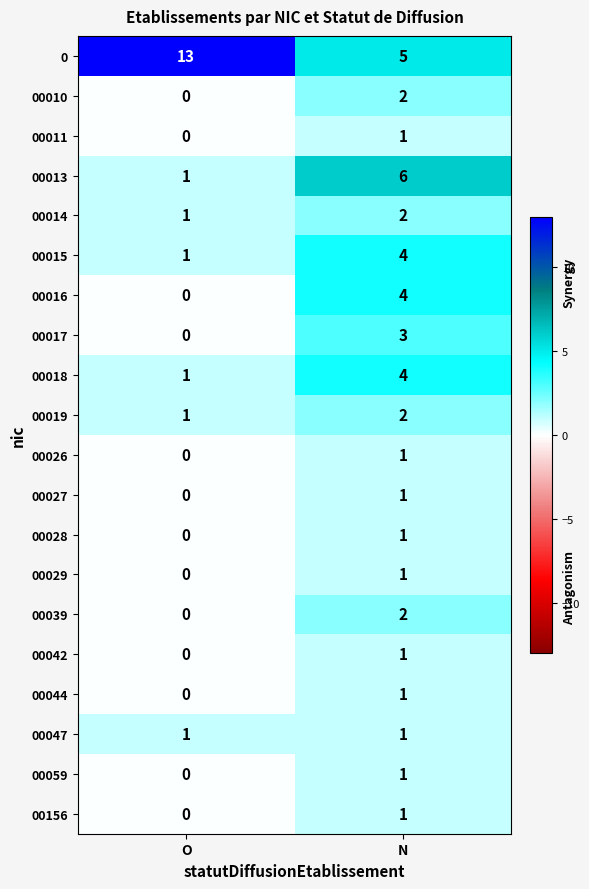

What is the spread (max minus min) of values at N?

5